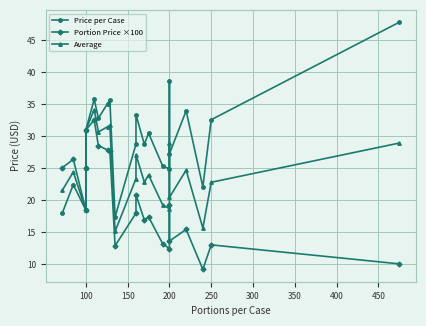

Which series changed the most between 150 and 250?

Price per Case